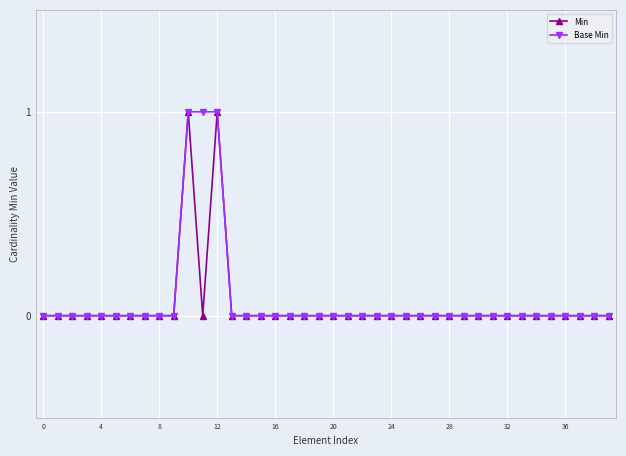

True or false: Base Min and Min cross at least once.

False